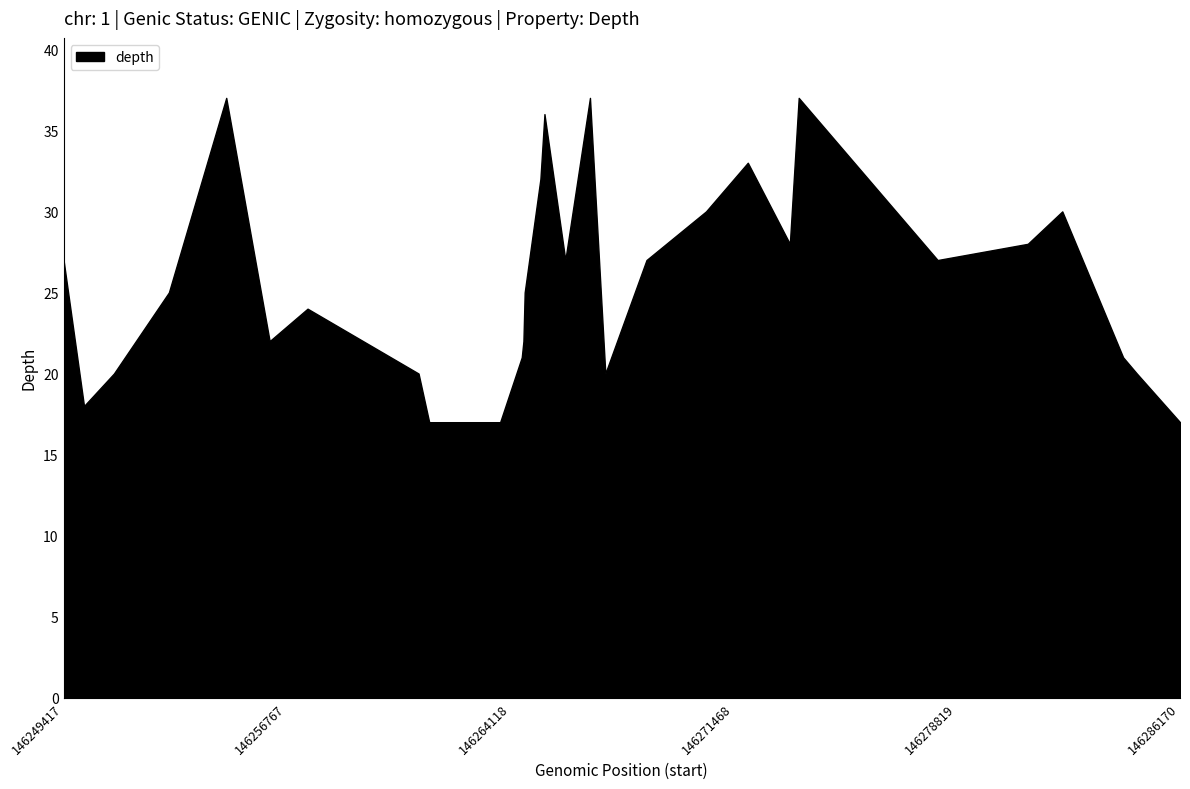

True or false: the data shows 23 at 146286170.

False